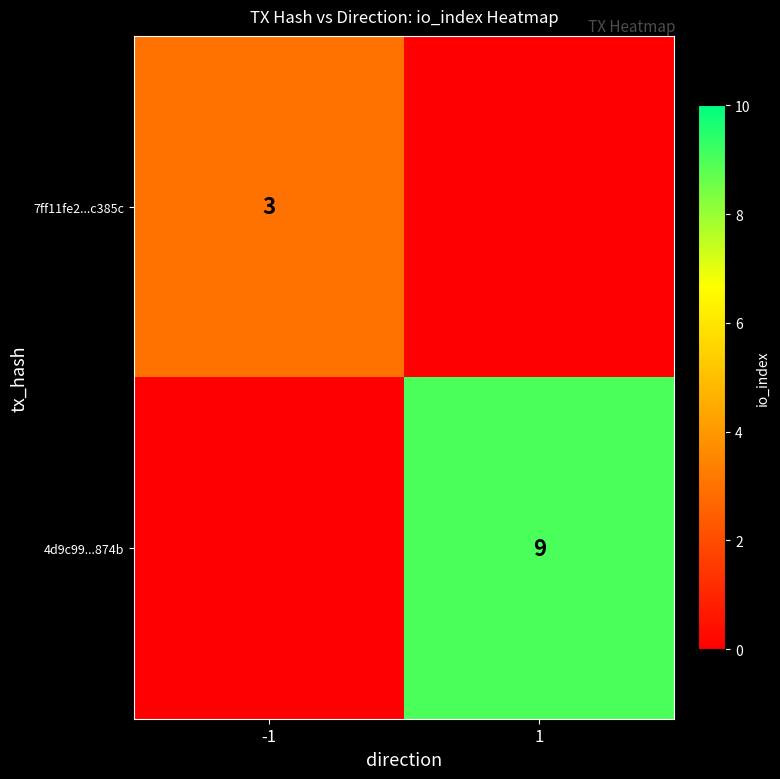

Is the value of 7ff11fe2...c385c at -1 greater than the value of 4d9c99...874b at 1?

No